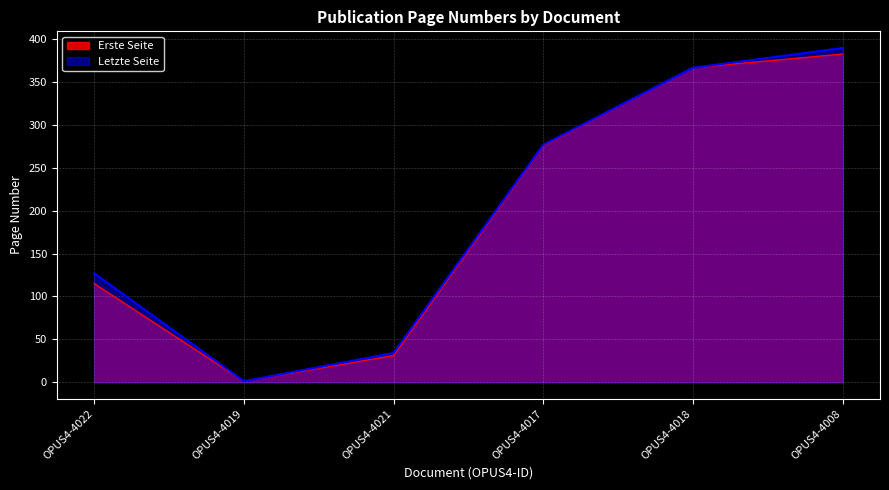

What is the sum of all Letzte Seite values?

1196